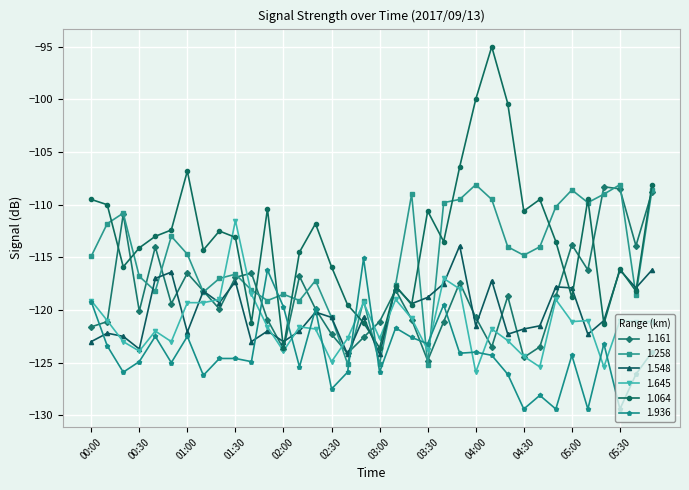

Which series has the largest total across all categories?

1.064